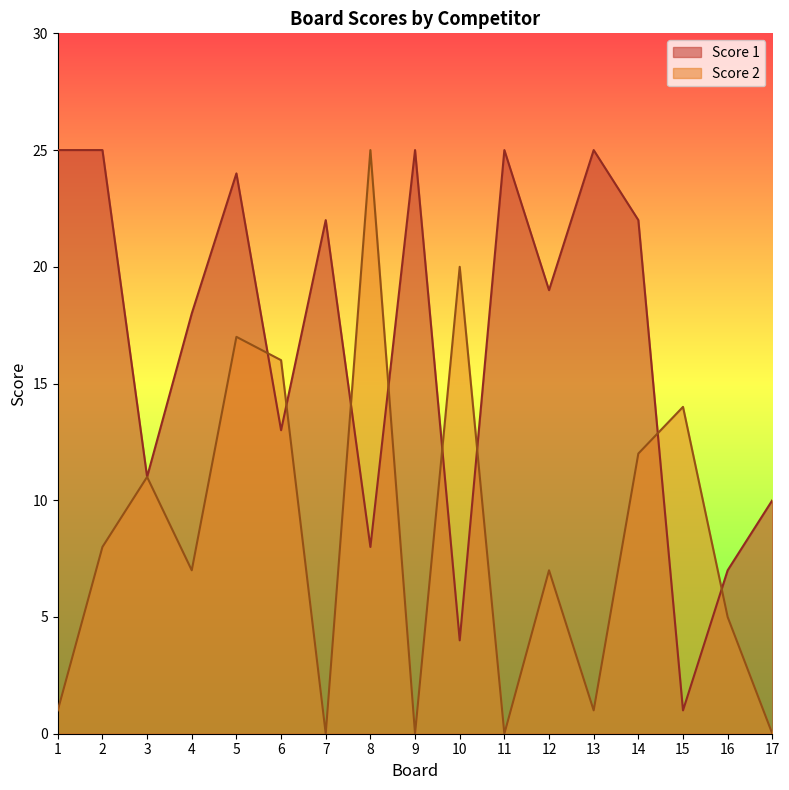

True or false: Score 2 and Score 1 intersect in this chart.

True